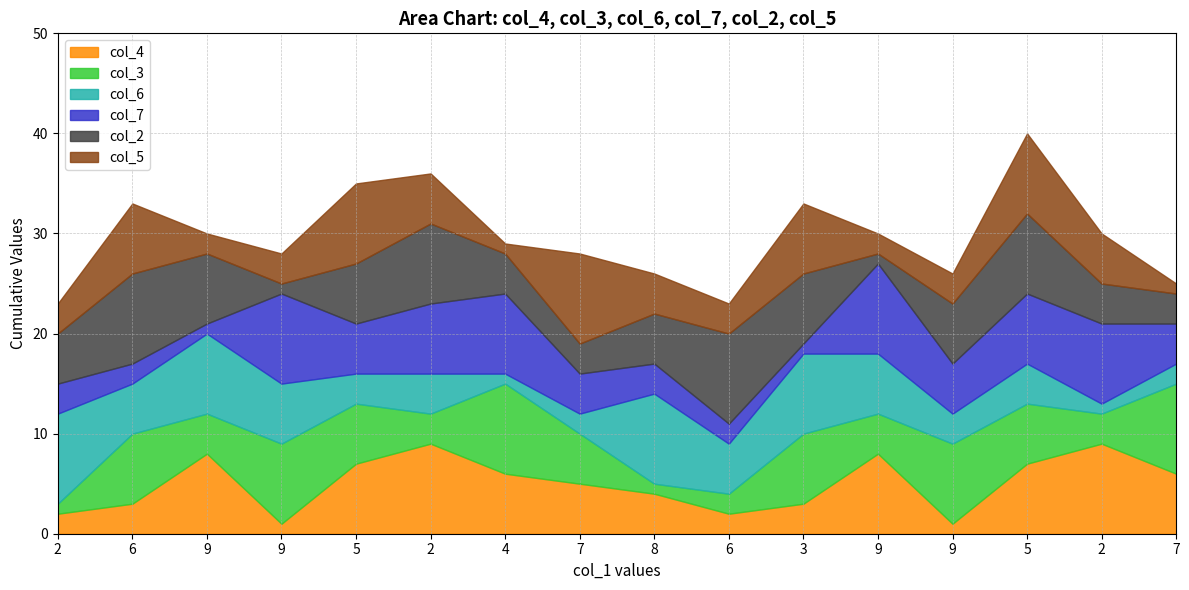

Reading left to right, extract all data points from this chart.

col_4: 2=2	6=3	9=8	9=1	5=7	2=9	4=6	7=5	8=4	6=2	3=3	9=8	9=1	5=7	2=9	7=6
col_3: 2=1	6=7	9=4	9=8	5=6	2=3	4=9	7=5	8=1	6=2	3=7	9=4	9=8	5=6	2=3	7=9
col_6: 2=9	6=5	9=8	9=6	5=3	2=4	4=1	7=2	8=9	6=5	3=8	9=6	9=3	5=4	2=1	7=2
col_7: 2=3	6=2	9=1	9=9	5=5	2=7	4=8	7=4	8=3	6=2	3=1	9=9	9=5	5=7	2=8	7=4
col_2: 2=5	6=9	9=7	9=1	5=6	2=8	4=4	7=3	8=5	6=9	3=7	9=1	9=6	5=8	2=4	7=3
col_5: 2=3	6=7	9=2	9=3	5=8	2=5	4=1	7=9	8=4	6=3	3=7	9=2	9=3	5=8	2=5	7=1